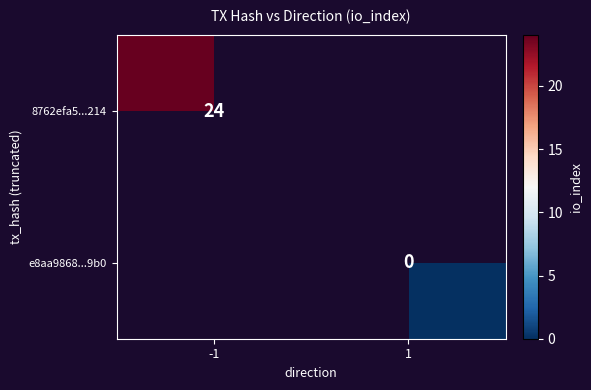

Is it true that 8762efa5...214 equals 24 at -1?

True